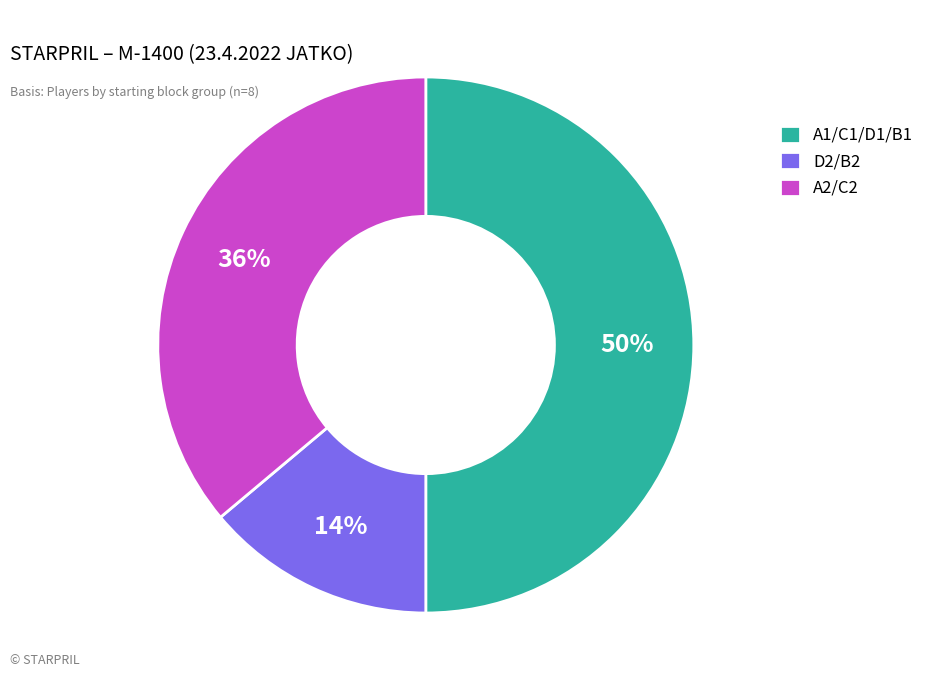

To the nearest percent, what portion does D2/B2 represent?

14%